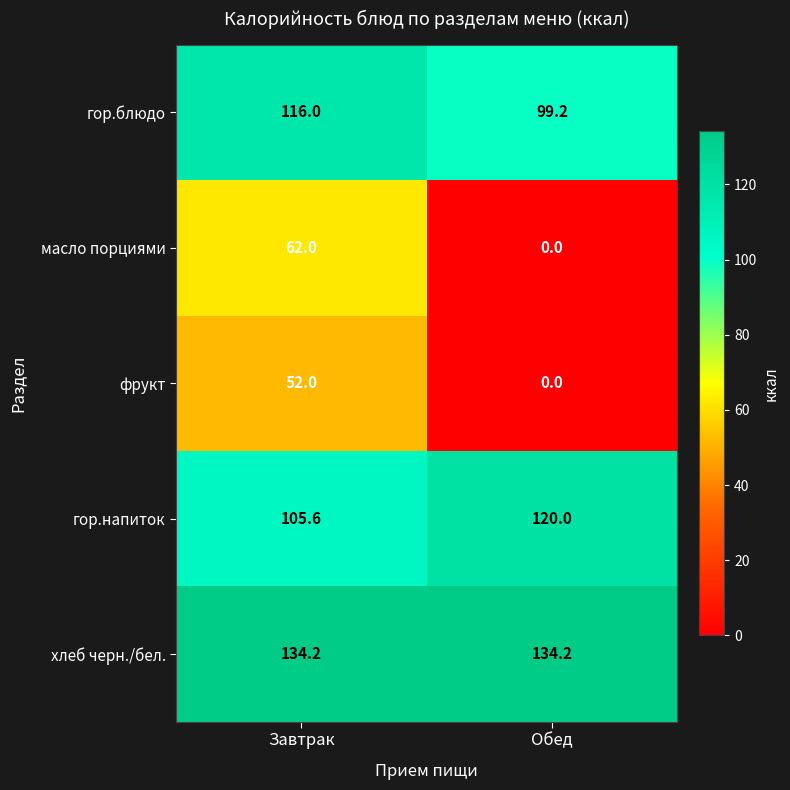

What is the total value across all series at Завтрак?

469.8